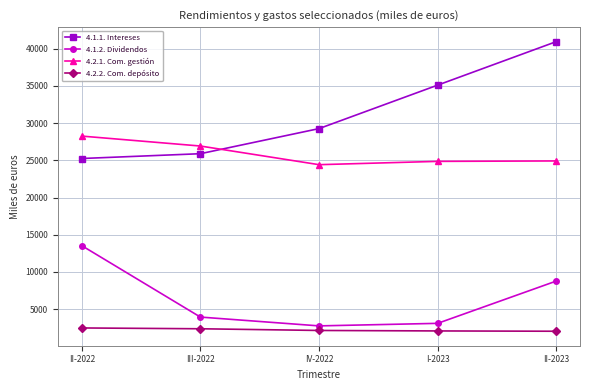

True or false: 4.2.1. Com. gestión and 4.2.2. Com. depósito cross at least once.

False